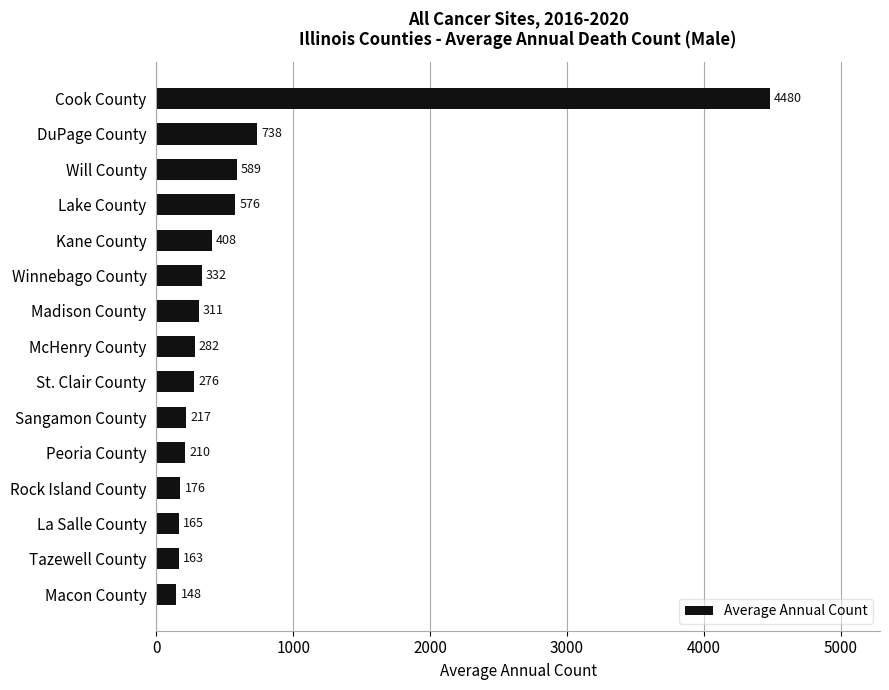

Reading top to bottom, transcribe all the data shown in this chart.

Cook County=4480	DuPage County=738	Will County=589	Lake County=576	Kane County=408	Winnebago County=332	Madison County=311	McHenry County=282	St. Clair County=276	Sangamon County=217	Peoria County=210	Rock Island County=176	La Salle County=165	Tazewell County=163	Macon County=148